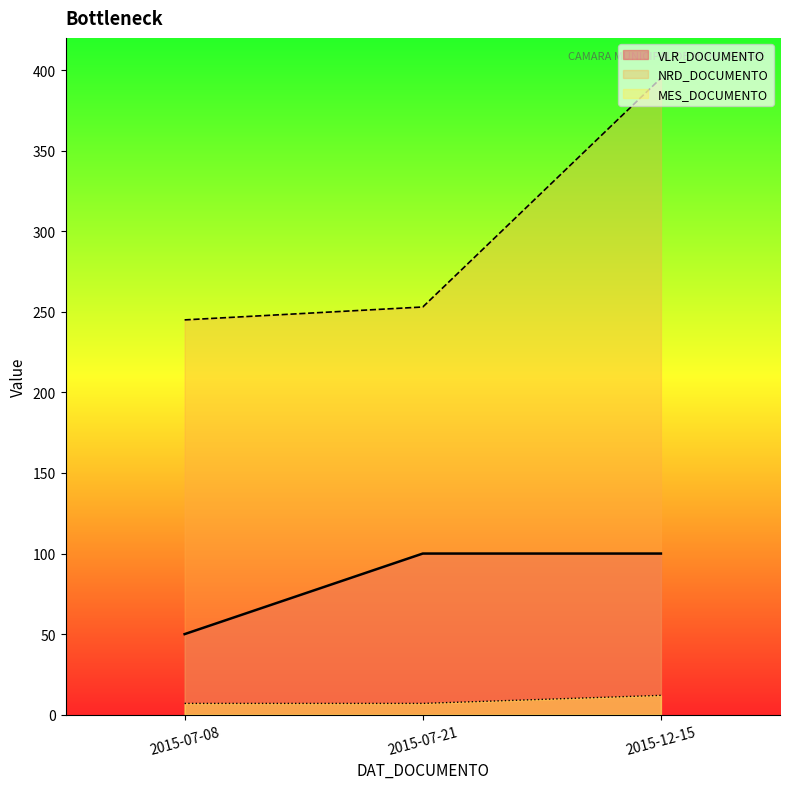

What are all the series names shown in the legend?

VLR_DOCUMENTO, NRD_DOCUMENTO, MES_DOCUMENTO